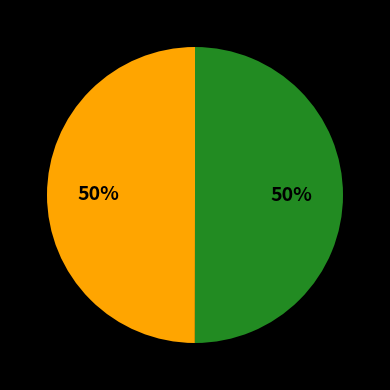

To the nearest percent, what is the average slice percentage?

50%